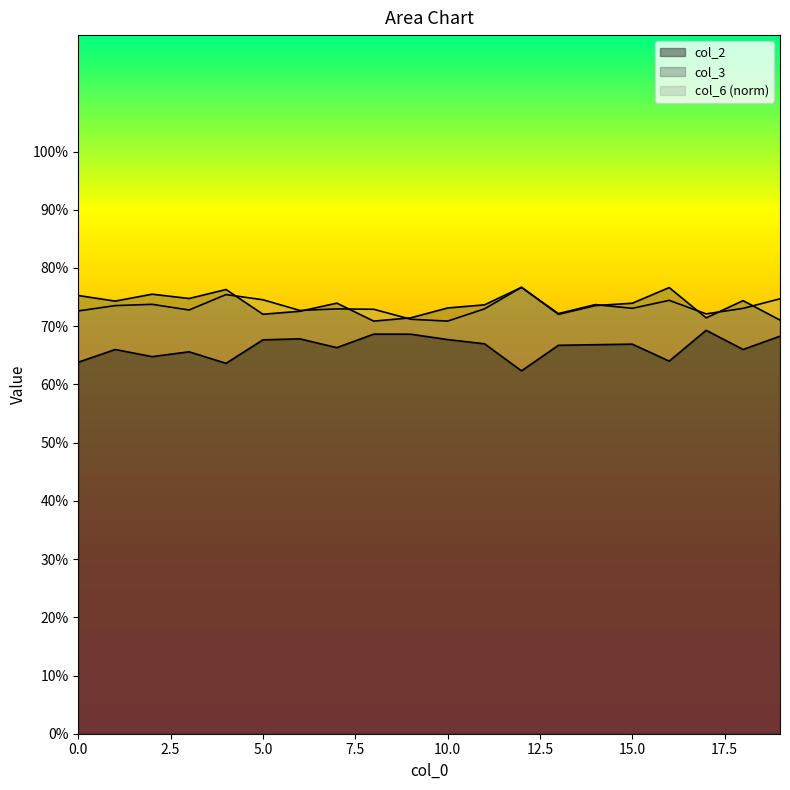

True or false: col_6 has more than 0 interior local peaks.

True